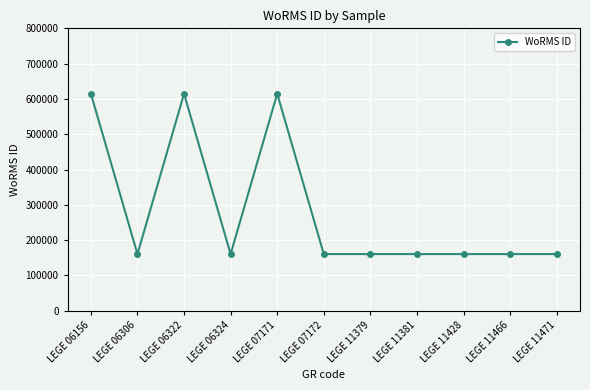

Where is the first local minimum?

LEGE 06306